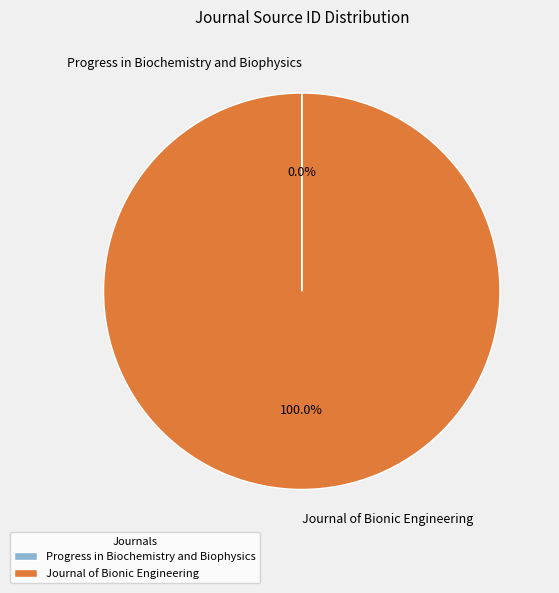

Which category accounts for the majority?

Journal of Bionic Engineering